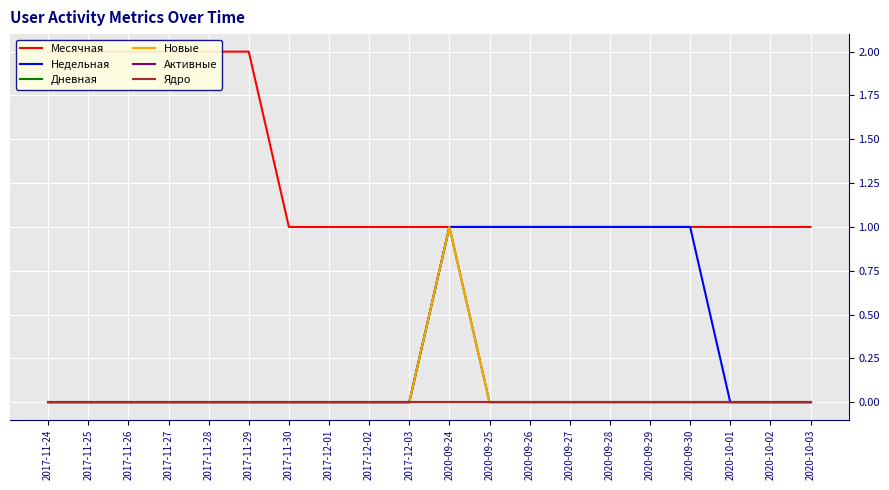

Reading right to left, transcribe all the data shown in this chart.

Месячная: 2020-10-03=1	2020-10-02=1	2020-10-01=1	2020-09-30=1	2020-09-29=1	2020-09-28=1	2020-09-27=1	2020-09-26=1	2020-09-25=1	2020-09-24=1	2017-12-03=1	2017-12-02=1	2017-12-01=1	2017-11-30=1	2017-11-29=2	2017-11-28=2	2017-11-27=2	2017-11-26=2	2017-11-25=2	2017-11-24=2
Недельная: 2020-10-03=0	2020-10-02=0	2020-10-01=0	2020-09-30=1	2020-09-29=1	2020-09-28=1	2020-09-27=1	2020-09-26=1	2020-09-25=1	2020-09-24=1	2017-12-03=0	2017-12-02=0	2017-12-01=0	2017-11-30=0	2017-11-29=0	2017-11-28=0	2017-11-27=0	2017-11-26=0	2017-11-25=0	2017-11-24=0
Дневная: 2020-10-03=0	2020-10-02=0	2020-10-01=0	2020-09-30=0	2020-09-29=0	2020-09-28=0	2020-09-27=0	2020-09-26=0	2020-09-25=0	2020-09-24=1	2017-12-03=0	2017-12-02=0	2017-12-01=0	2017-11-30=0	2017-11-29=0	2017-11-28=0	2017-11-27=0	2017-11-26=0	2017-11-25=0	2017-11-24=0
Новые: 2020-10-03=0	2020-10-02=0	2020-10-01=0	2020-09-30=0	2020-09-29=0	2020-09-28=0	2020-09-27=0	2020-09-26=0	2020-09-25=0	2020-09-24=1	2017-12-03=0	2017-12-02=0	2017-12-01=0	2017-11-30=0	2017-11-29=0	2017-11-28=0	2017-11-27=0	2017-11-26=0	2017-11-25=0	2017-11-24=0
Активные: 2020-10-03=0	2020-10-02=0	2020-10-01=0	2020-09-30=0	2020-09-29=0	2020-09-28=0	2020-09-27=0	2020-09-26=0	2020-09-25=0	2020-09-24=0	2017-12-03=0	2017-12-02=0	2017-12-01=0	2017-11-30=0	2017-11-29=0	2017-11-28=0	2017-11-27=0	2017-11-26=0	2017-11-25=0	2017-11-24=0
Ядро: 2020-10-03=0	2020-10-02=0	2020-10-01=0	2020-09-30=0	2020-09-29=0	2020-09-28=0	2020-09-27=0	2020-09-26=0	2020-09-25=0	2020-09-24=0	2017-12-03=0	2017-12-02=0	2017-12-01=0	2017-11-30=0	2017-11-29=0	2017-11-28=0	2017-11-27=0	2017-11-26=0	2017-11-25=0	2017-11-24=0